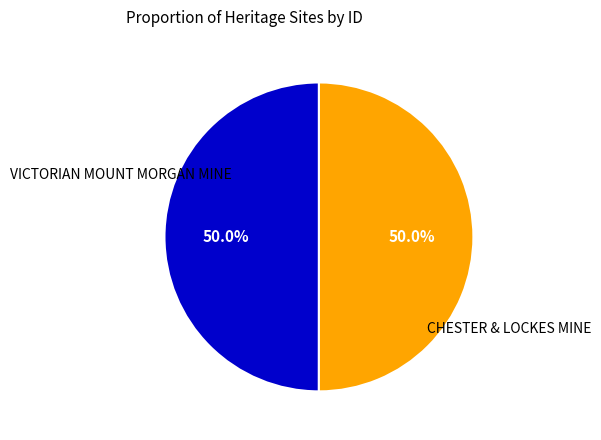

Rank the categories by value from highest to lowest.

CHESTER & LOCKES MINE, VICTORIAN MOUNT MORGAN MINE